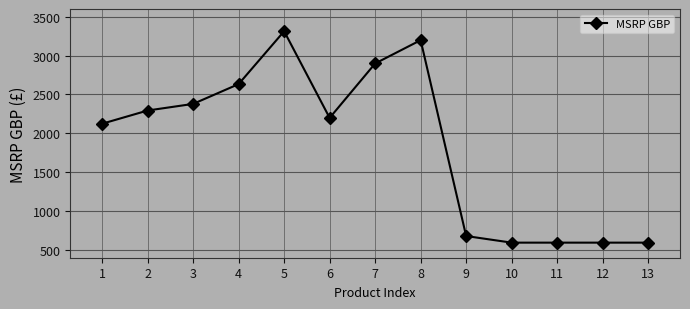

Is this an area chart (filled region under the line)?

No